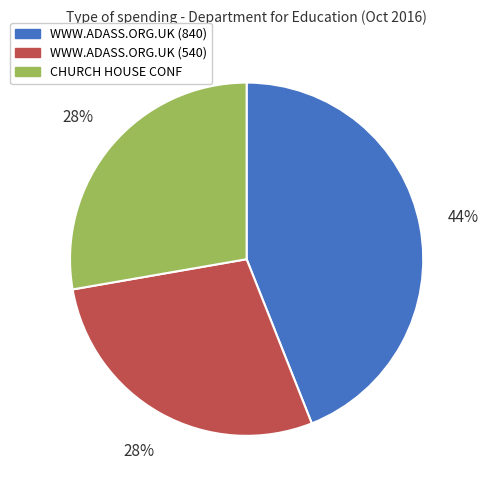

Which slice is the largest?

WWW.ADASS.ORG.UK (840)